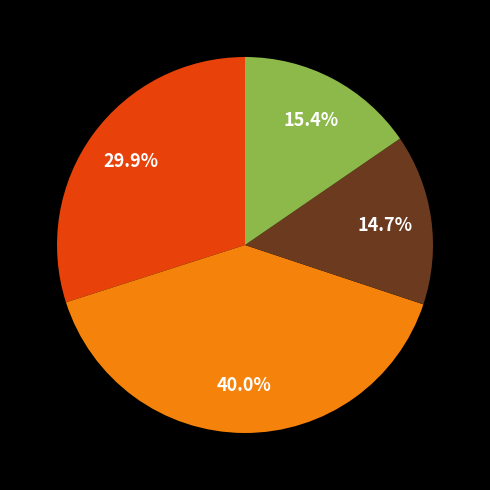

Is there a majority slice in this chart?

No